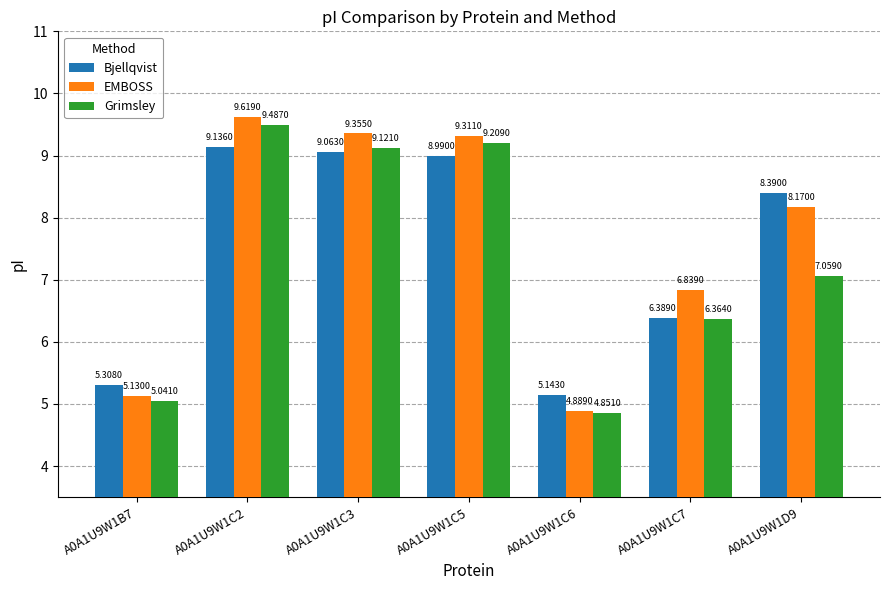

At which category is the sum across all series the highest?

A0A1U9W1C2